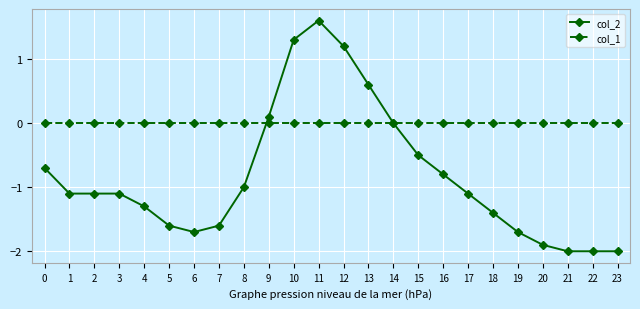

Is it true that col_1 equals 0.0 at 3?

True